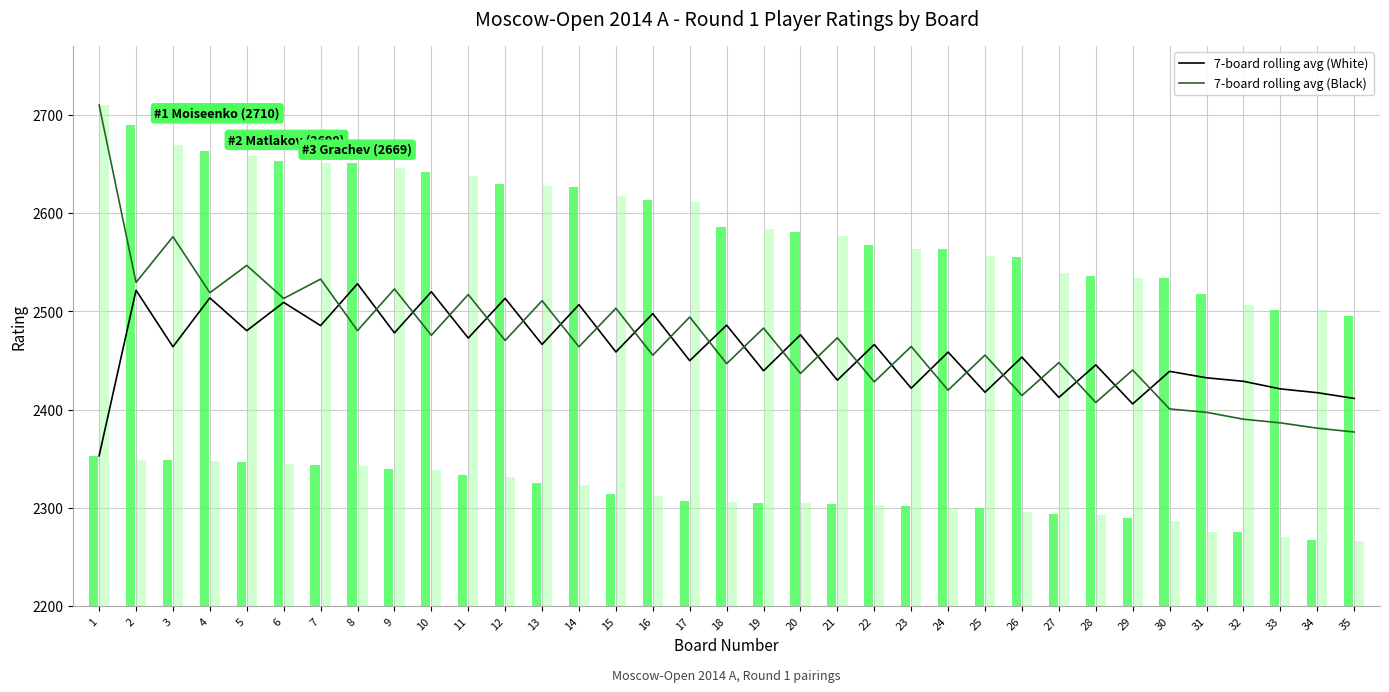

The value of 7-board rolling avg (Black) at 3 is 3989.4. True or false?

False